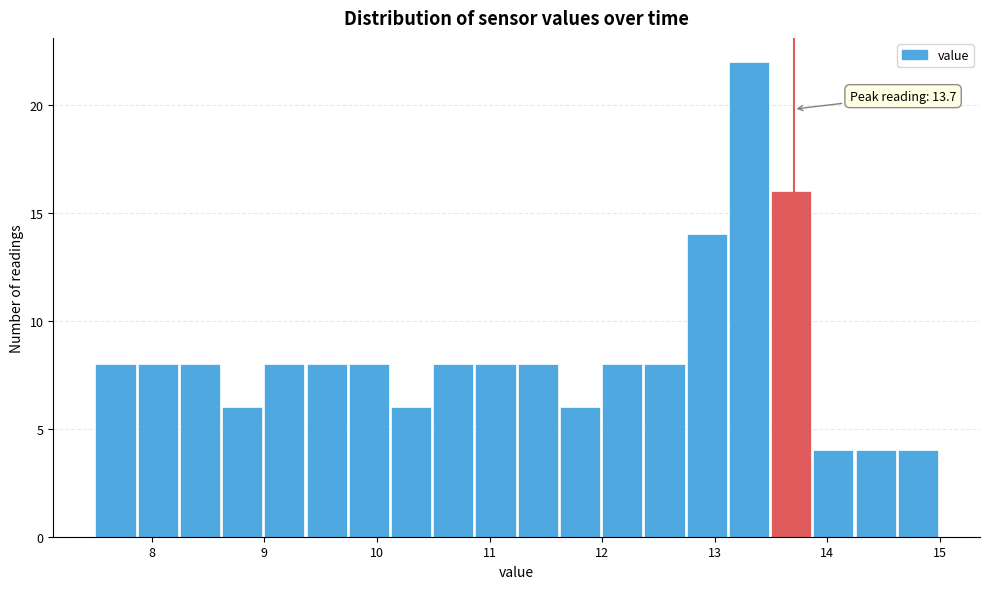

Around what value on the x-axis is the tallest bar? Give the approximate position of its centre, as read against the axis.

13.3